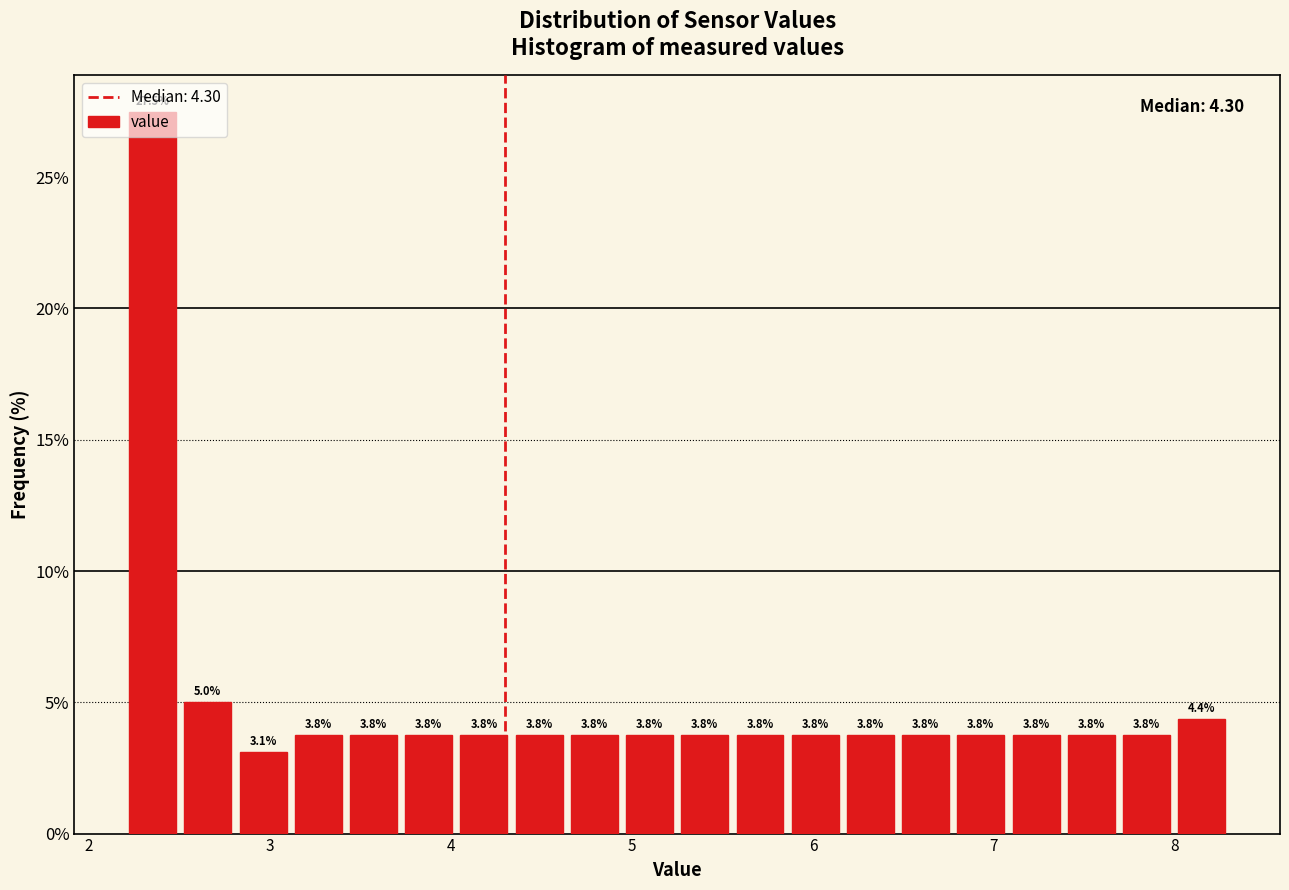

Read against the x-axis, roughly where is the centre of the tallest bar?

2.4